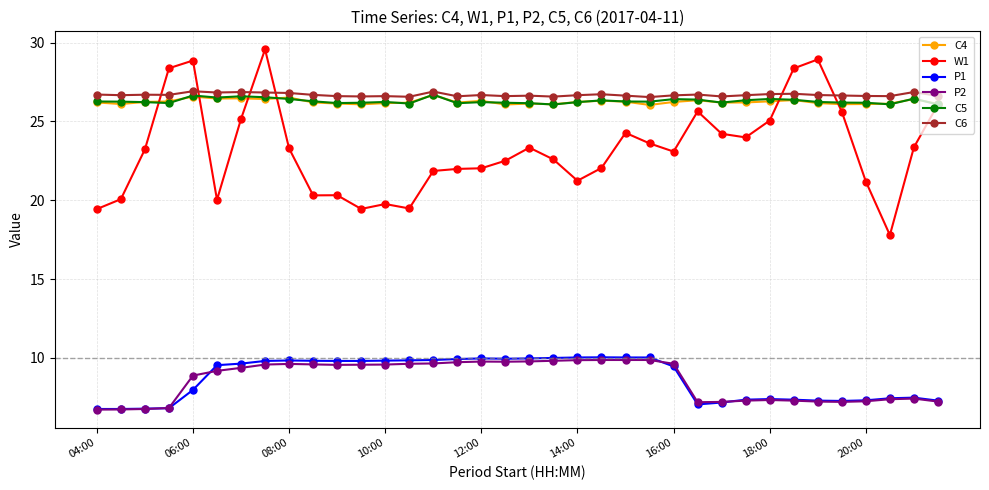

What is the value of the C4 point at the 4th from the left?

26.3